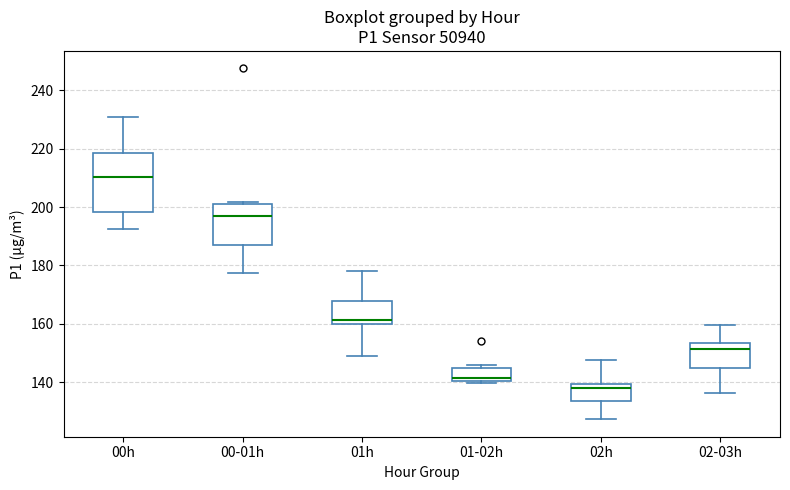

Which box is the tallest, from its lower edge to its upper edge?

00h